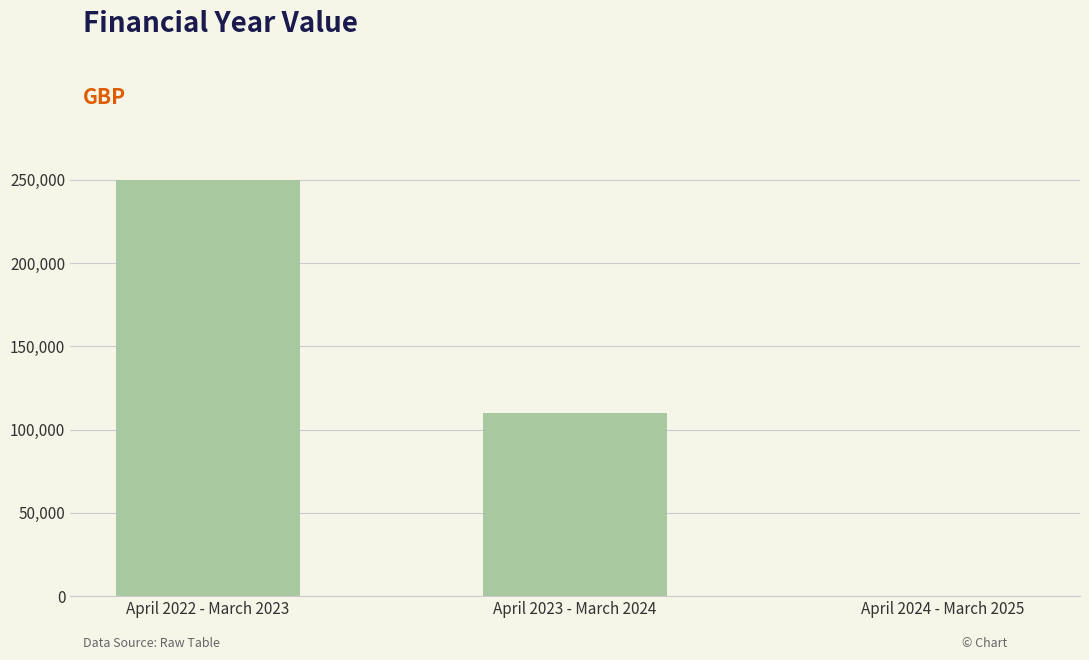

What is the greatest value displayed?

250000